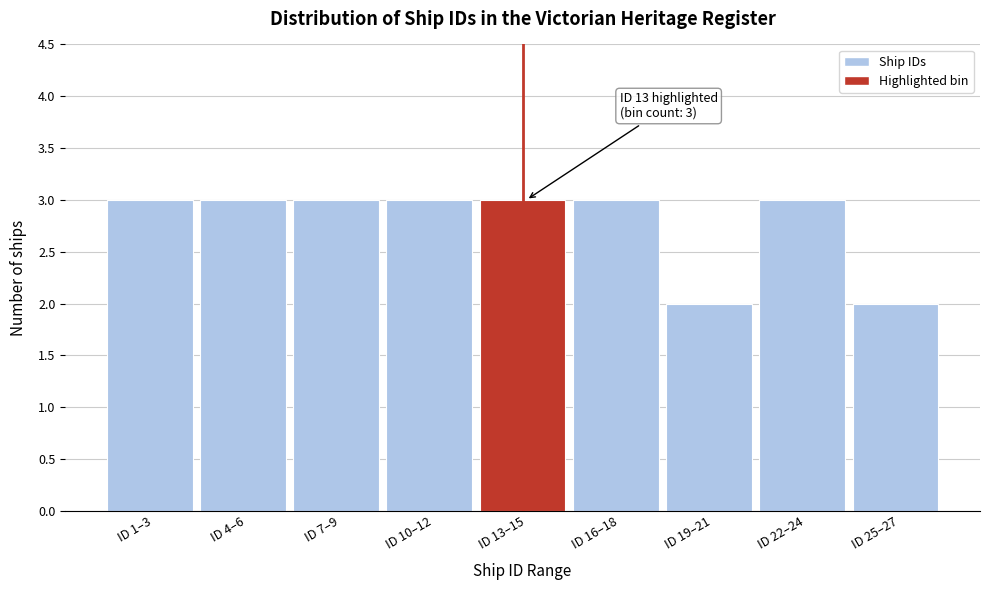

Reading left to right, extract all data points from this chart.

3	3	3	3	3	3	2	3	2